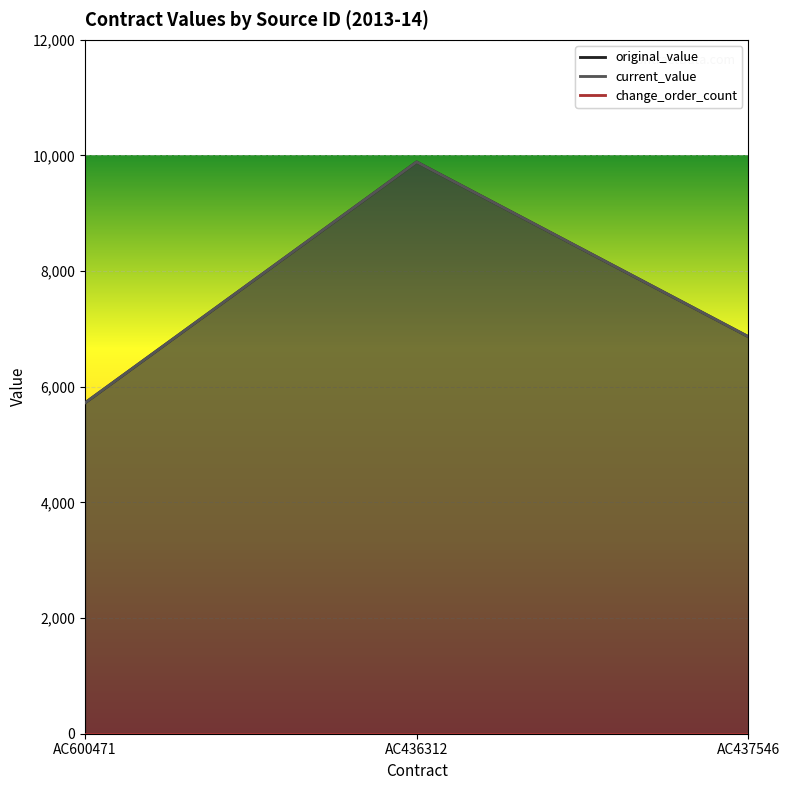

How many lines are shown in the chart?

2